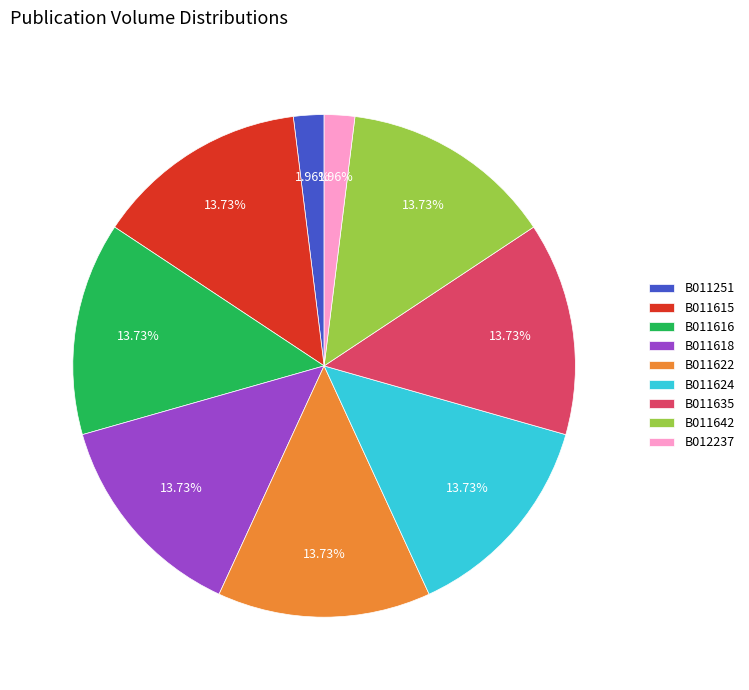

Count the number of slices in the pie.

9